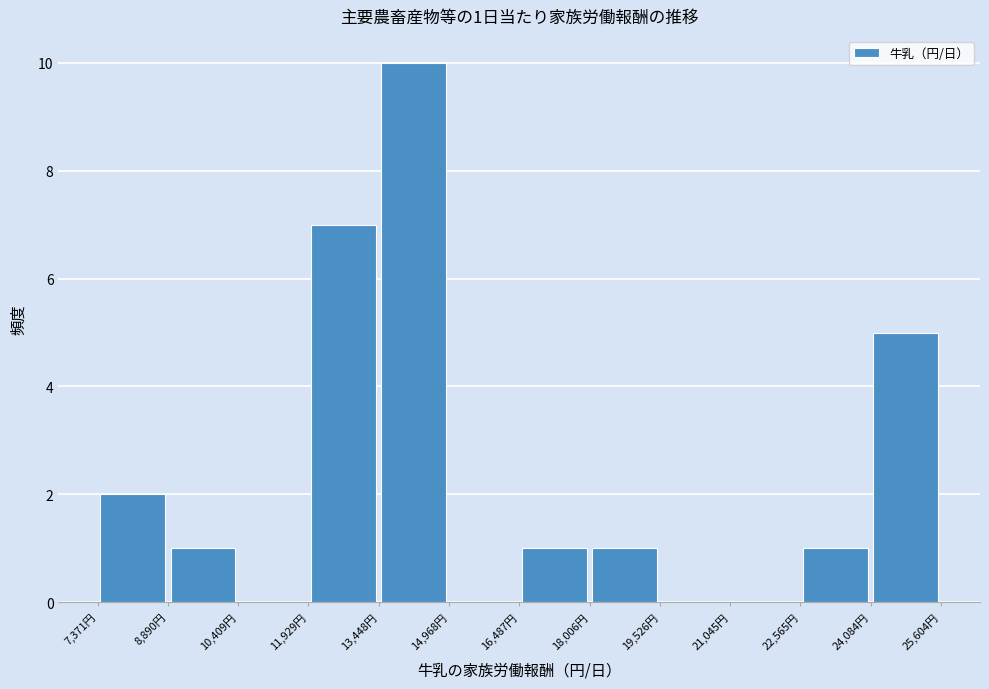

Over which range of the x-axis is the bar tallest?

13400 to 15000